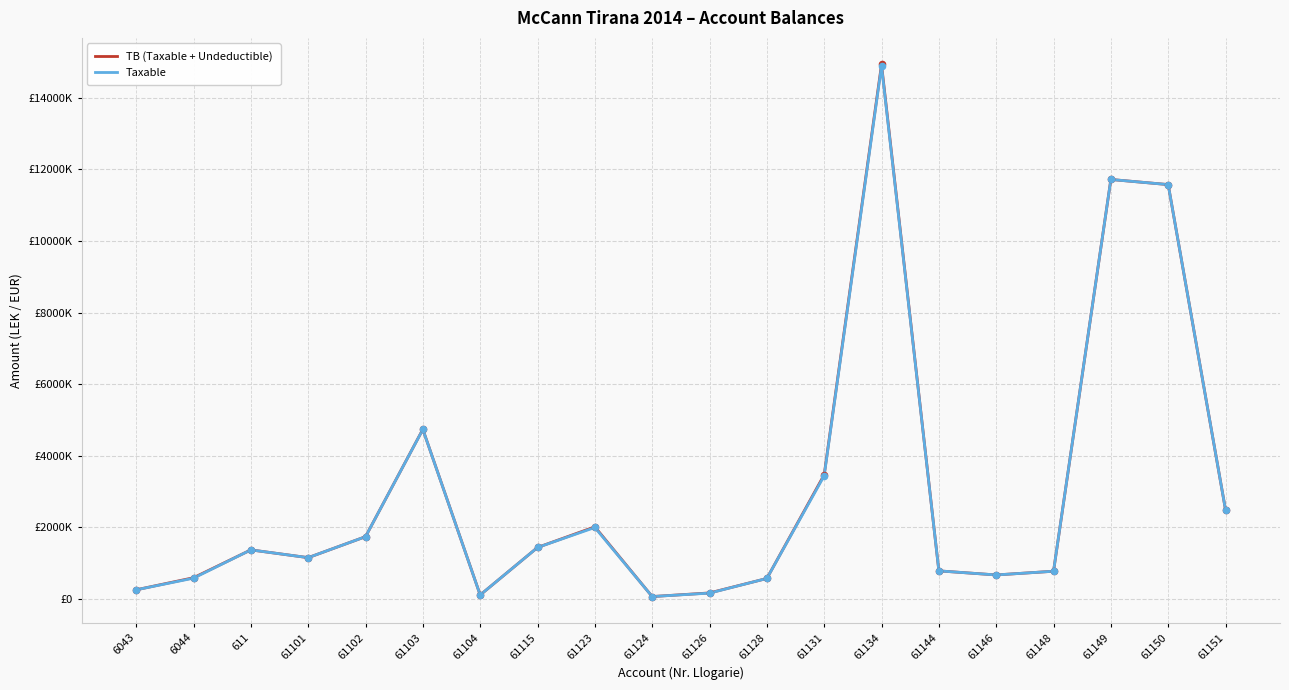

Is the value of Taxable at 61150 greater than the value of TB (Taxable + Undeductible) at 61124?

Yes